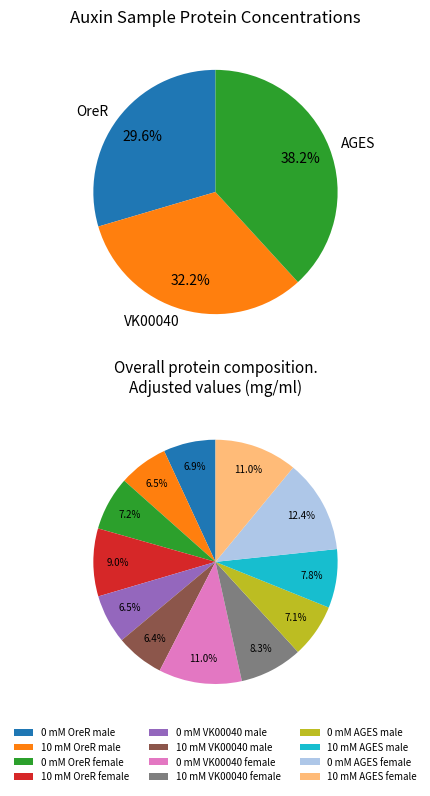

Which category has the smallest portion of the pie?

10 mM VK00040 male